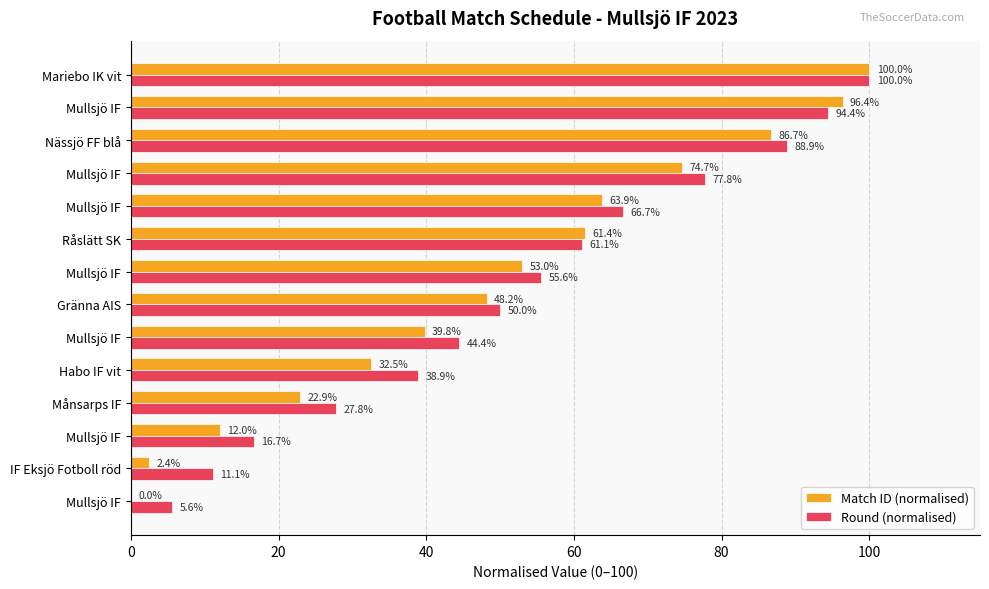

How many series are shown in this chart?

2